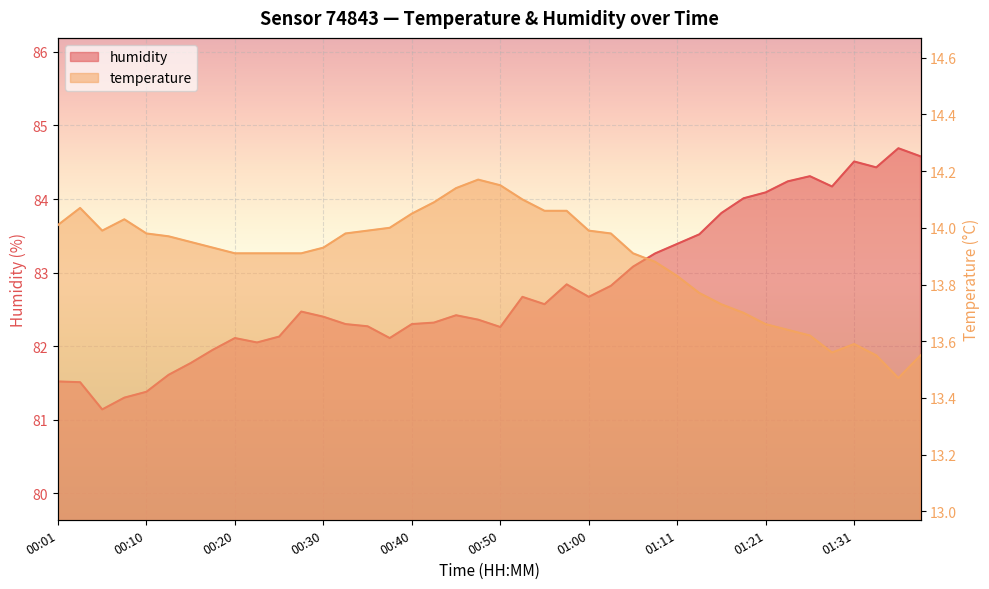

At how many categories does at least one series exceed 65?

40